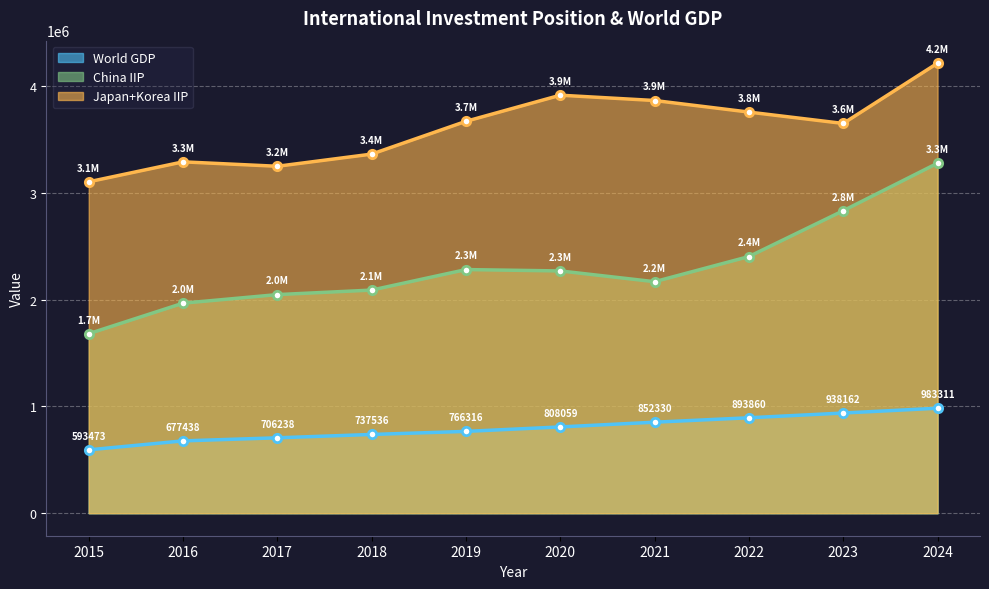

Count the number of data series in this chart.

3